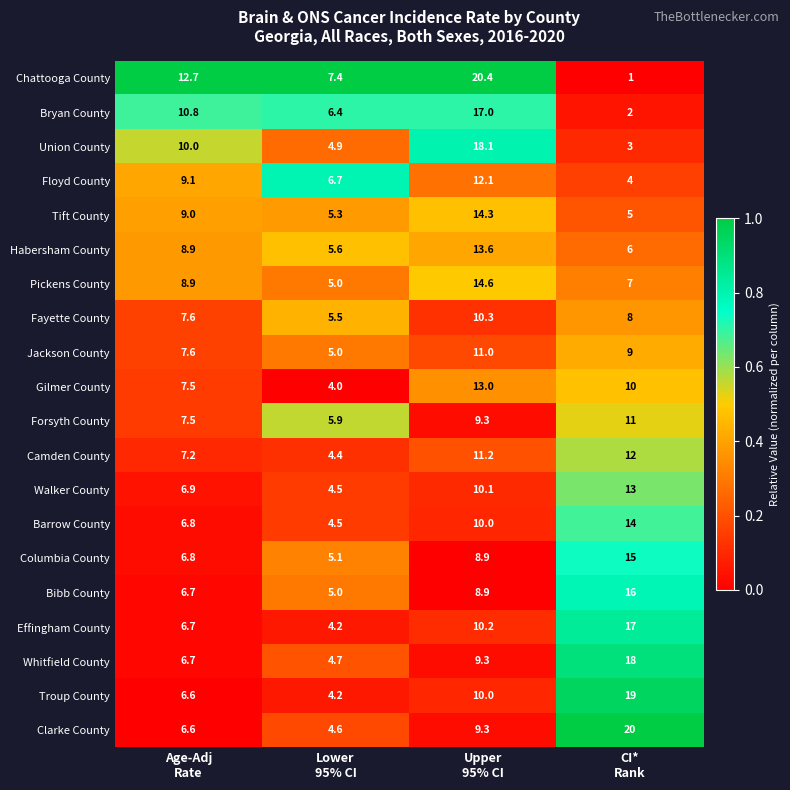

What is the difference between the maximum and minimum values in the Bryan County series?

15.0